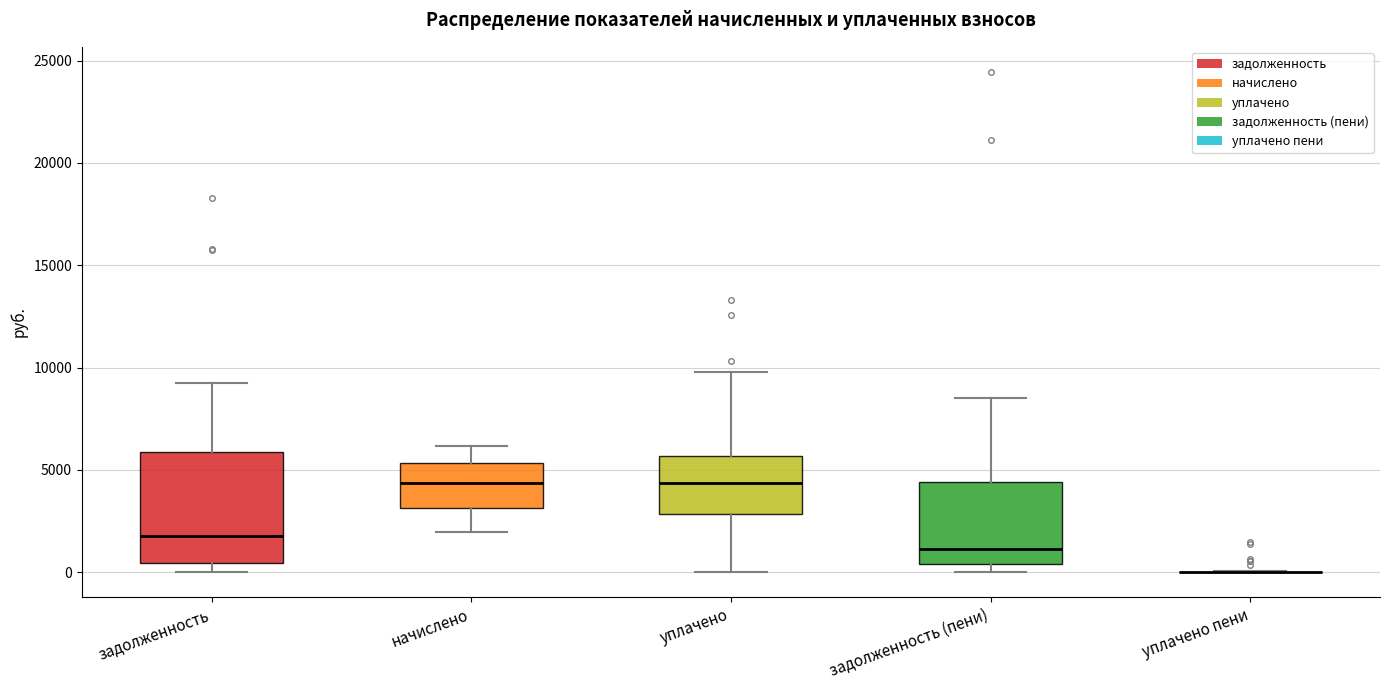

Reading left to right, read every box against the y-axis: the position of its median line, the range the box covers, and the ends of its whiskers. The values are not printed on the chart, so give them approximately, as read against the axis.

задолженность: median 2000, box 500 to 6000, whiskers 0 to 9000
начислено: median 4500, box 3000 to 5500, whiskers 2000 to 6000
уплачено: median 4500, box 3000 to 5500, whiskers 0 to 10000
задолженность (пени): median 1000, box 500 to 4500, whiskers 0 to 8500
уплачено пени: box collapsed to a line at 0, whiskers 0 to 0